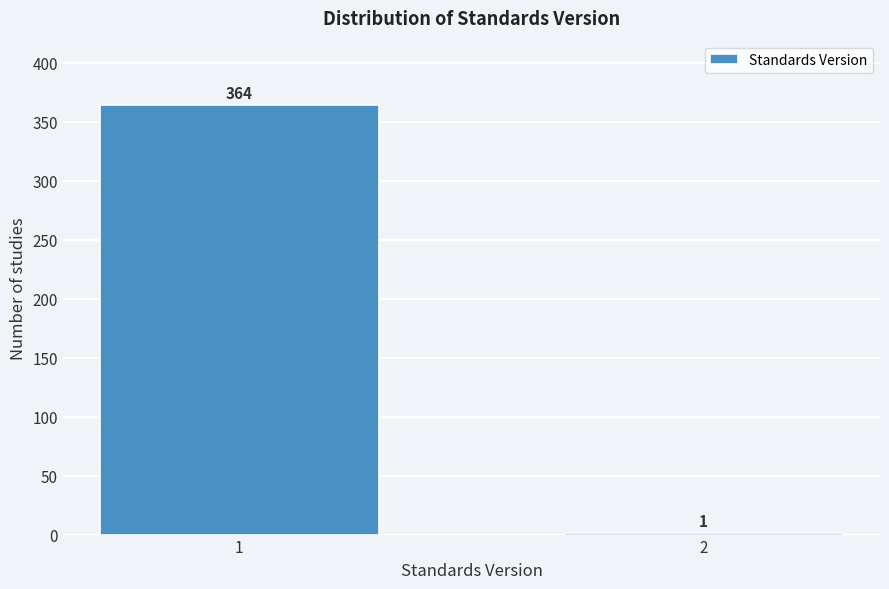

Reading left to right, extract all data points from this chart.

1=364	2=1